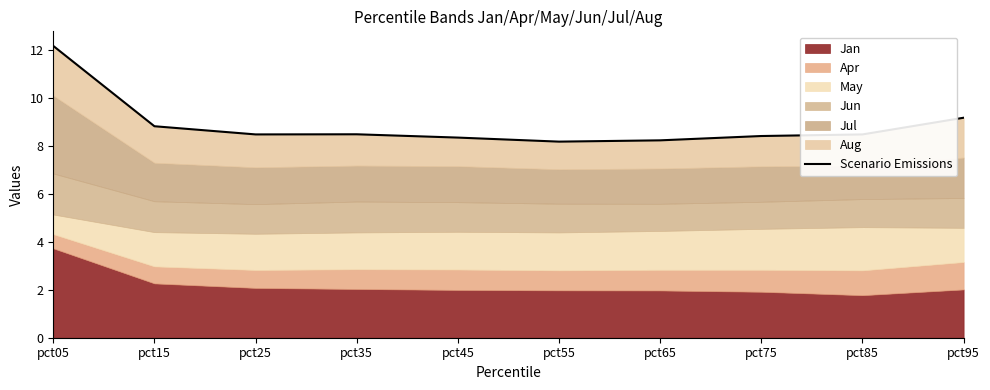

What is the difference between the values at pct35 and pct05?

3.7